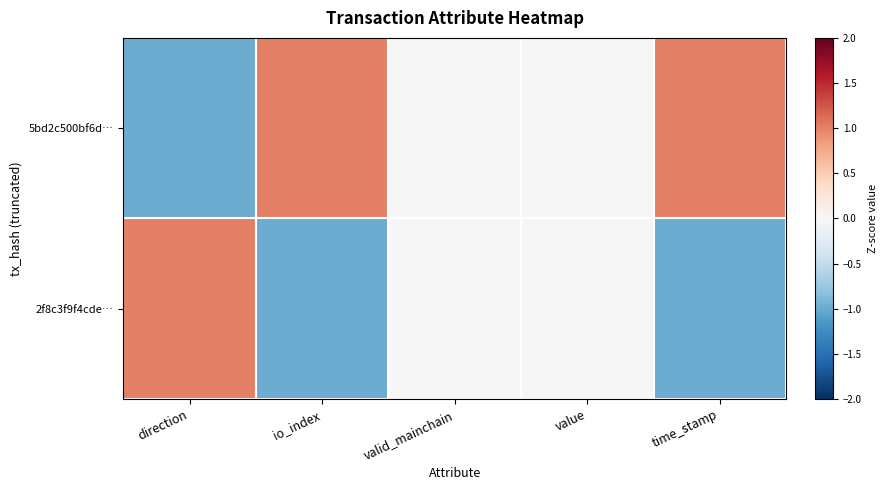

Which series has the largest range (max minus min)?

5bd2c500bf6d…